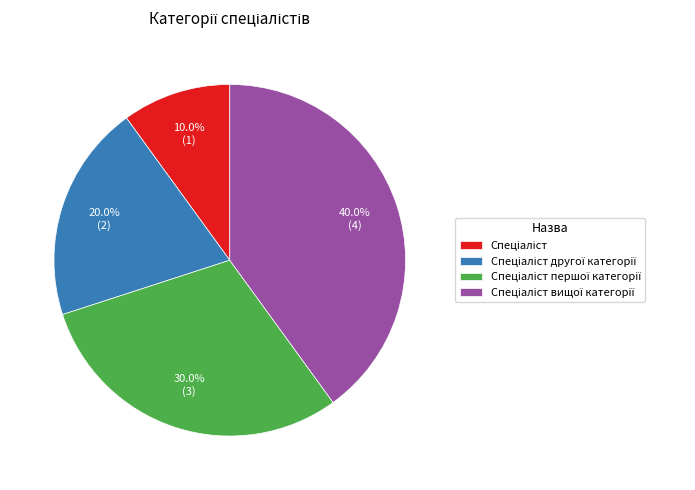

Is there a majority slice in this chart?

No